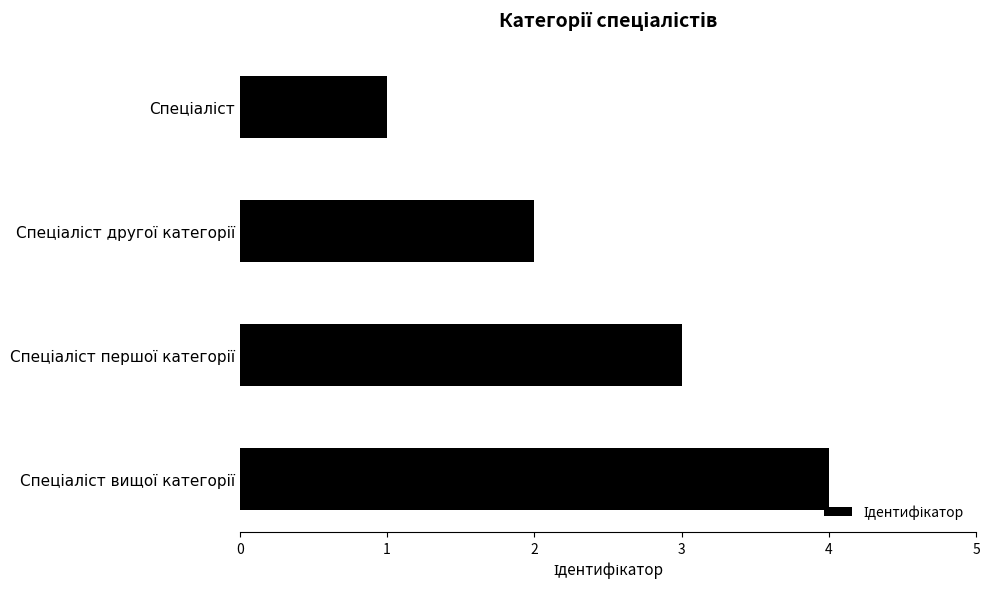

What is the sum of all values?

10